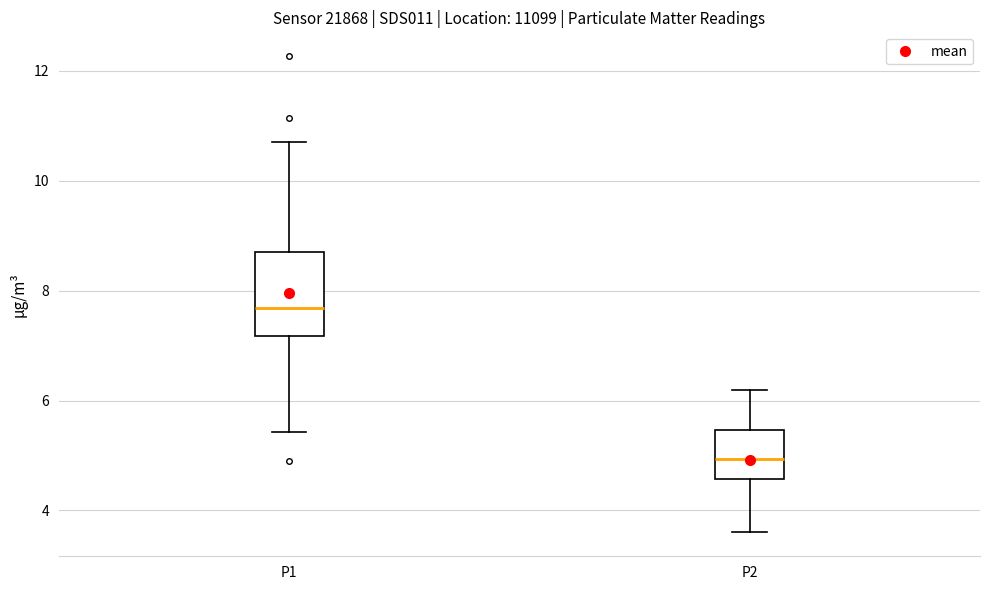

Where is the upper edge of the box for P2 on the y-axis? The values are not printed on the chart, so give them approximately, as read against the axis.

5.4